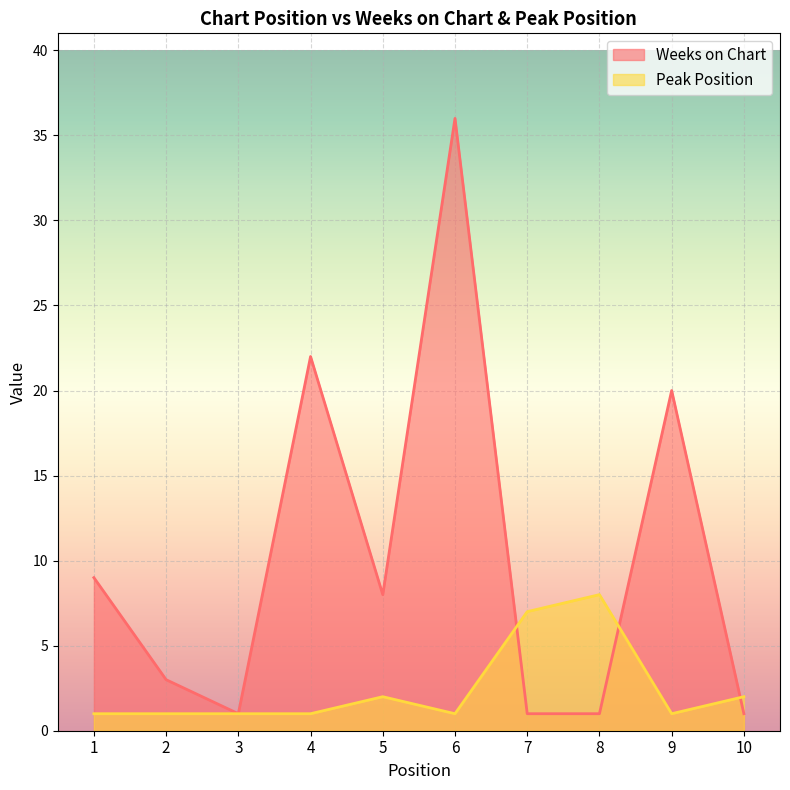

Which series has the widest spread of values?

Weeks on Chart